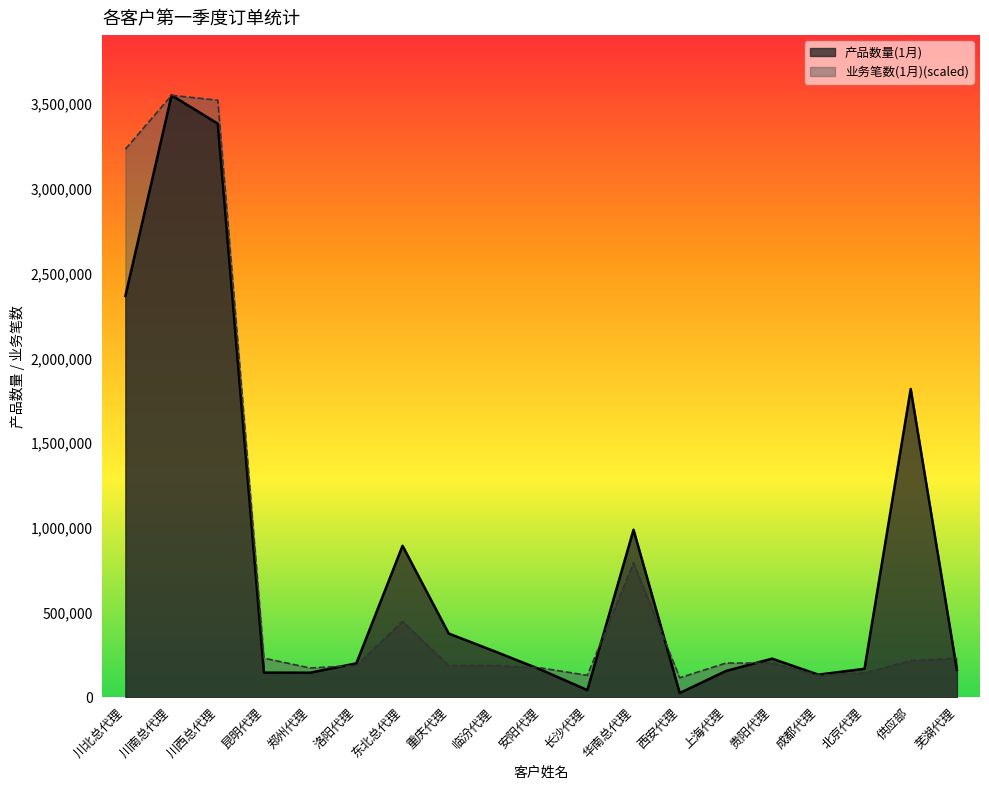

Which category has the highest value in the 产品数量(1月) series?

川南总代理